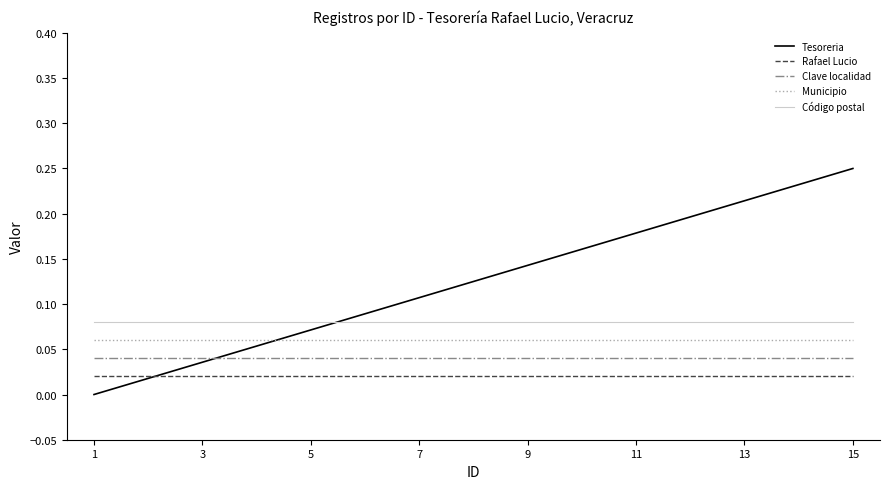

How many lines are shown in the chart?

5